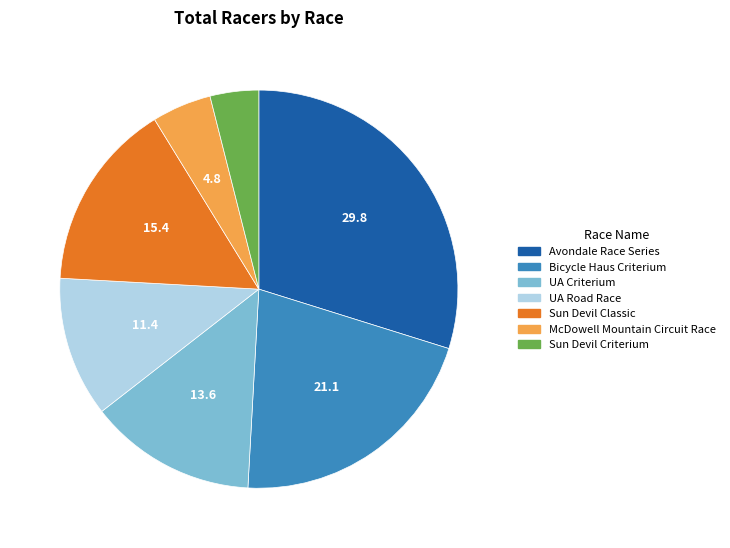

Does Sun Devil Criterium represent more than half of the total?

No